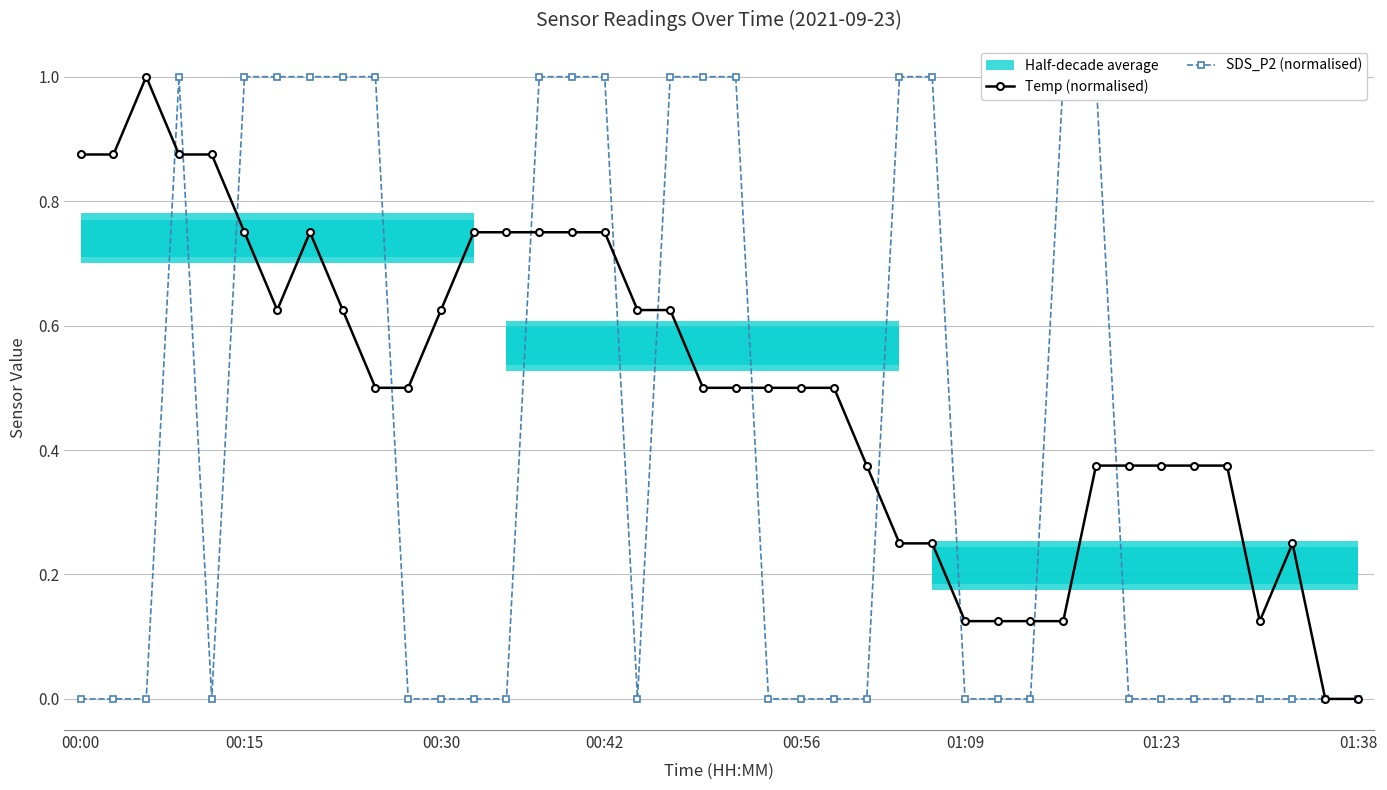

The SDS_P2 (normalised) series shows -0.5 at 29. True or false?

False